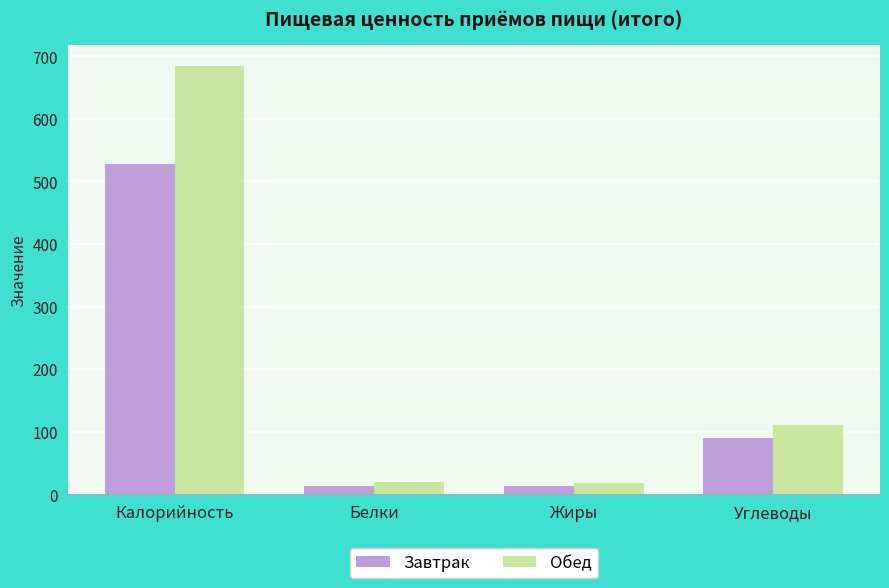

At which category does the chart reach its peak across all series?

Калорийность